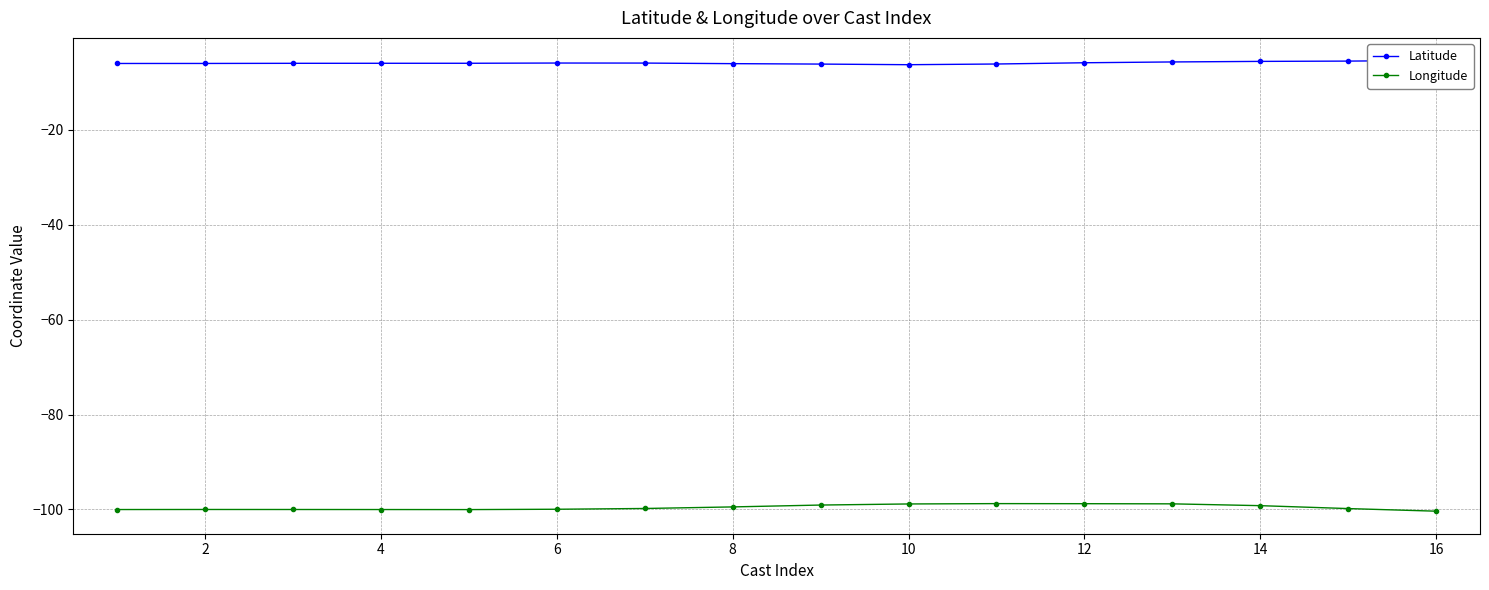

At how many categories does at least one series exceed -26?

16